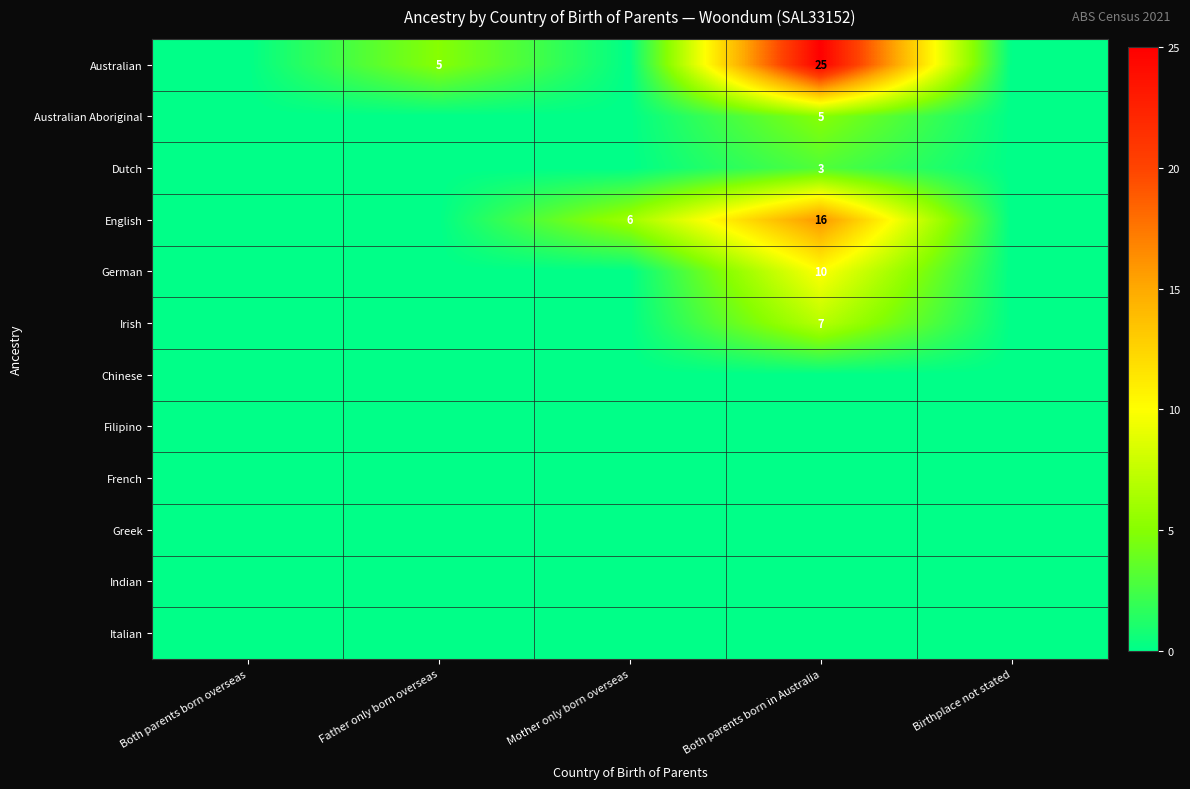

Which category has the lowest value in the Chinese series?

Both parents born overseas